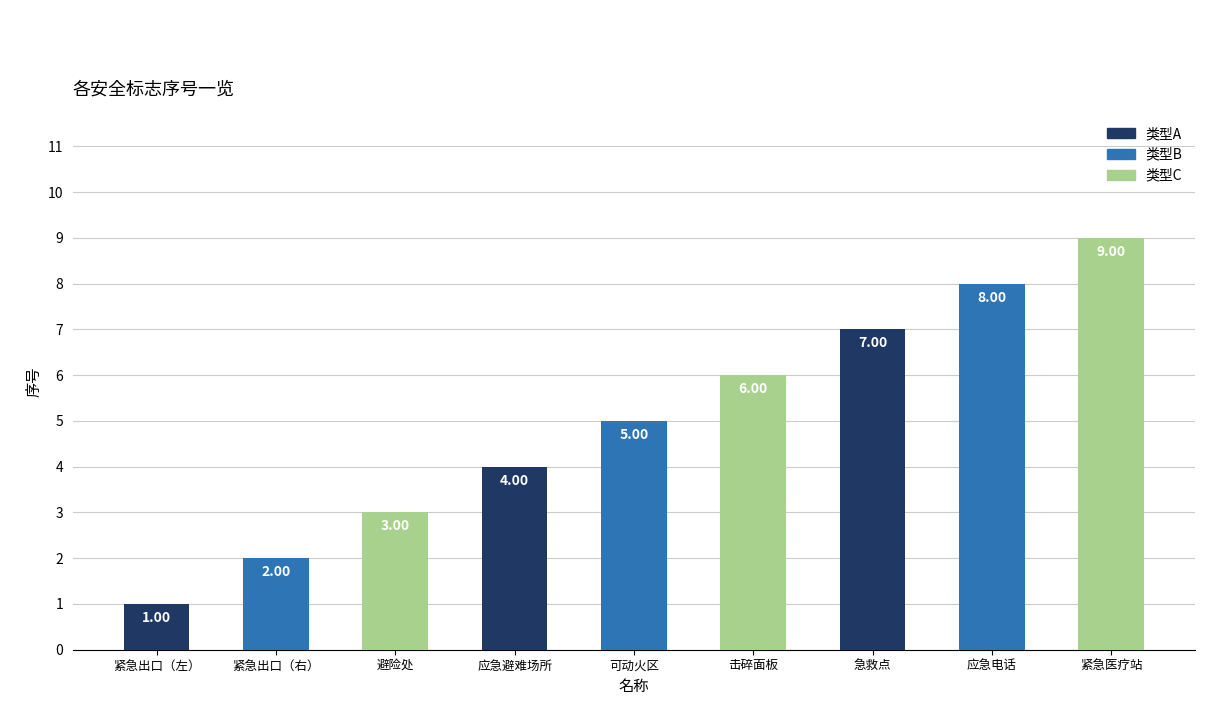

Rank the categories by value from lowest to highest.

紧急出口（左）, 紧急出口（右）, 避险处, 应急避难场所, 可动火区, 击碎面板, 急救点, 应急电话, 紧急医疗站